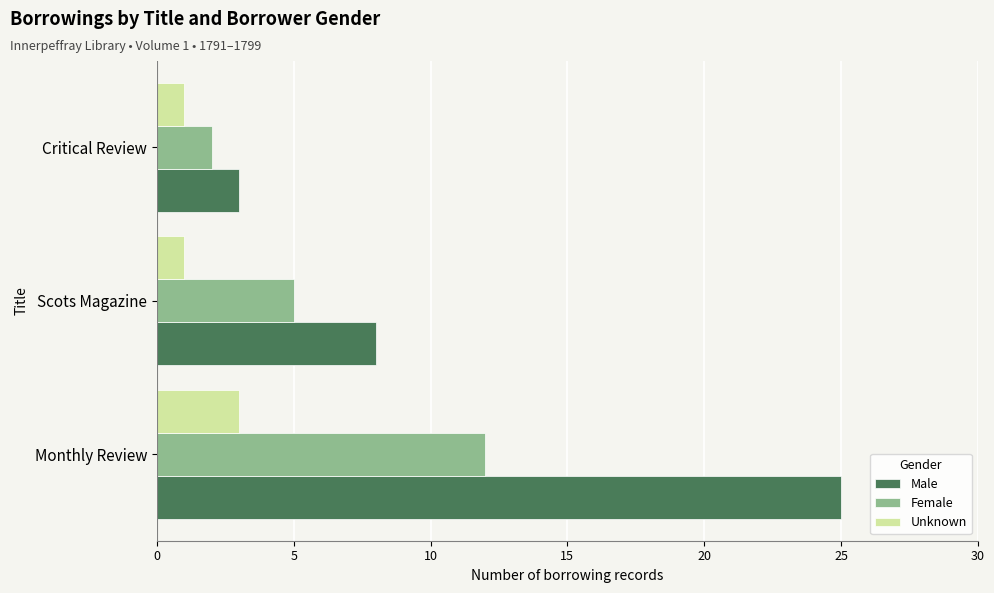

True or false: Female has a value of 2 at Critical Review.

True